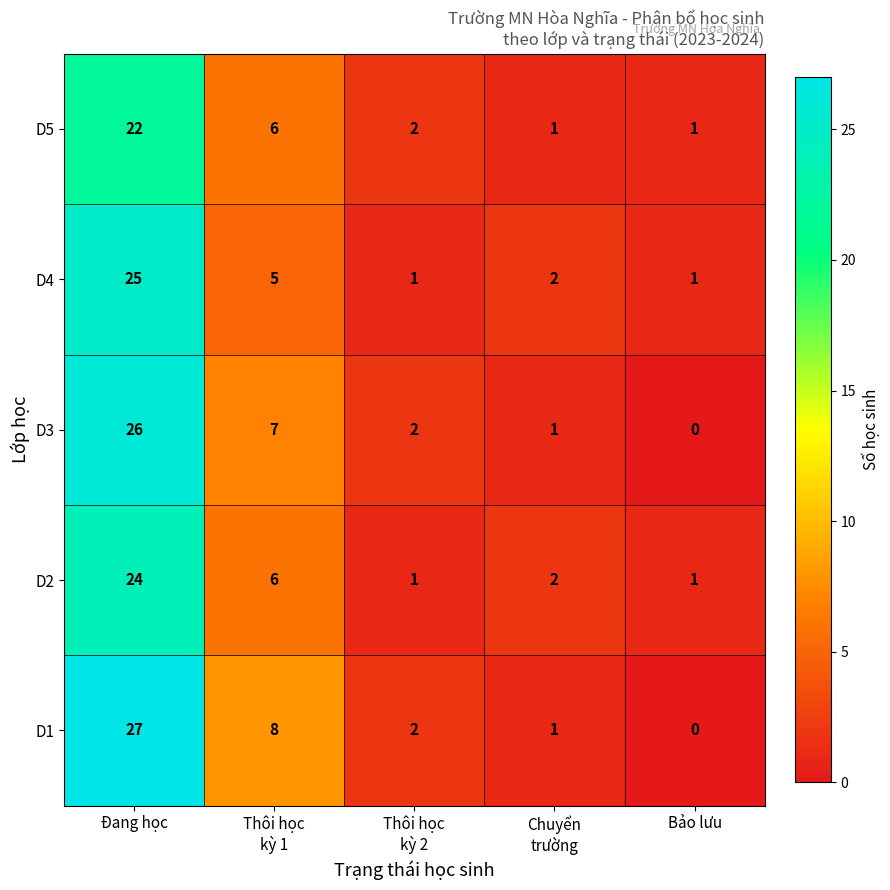

What is the sum of all D5 values?

32